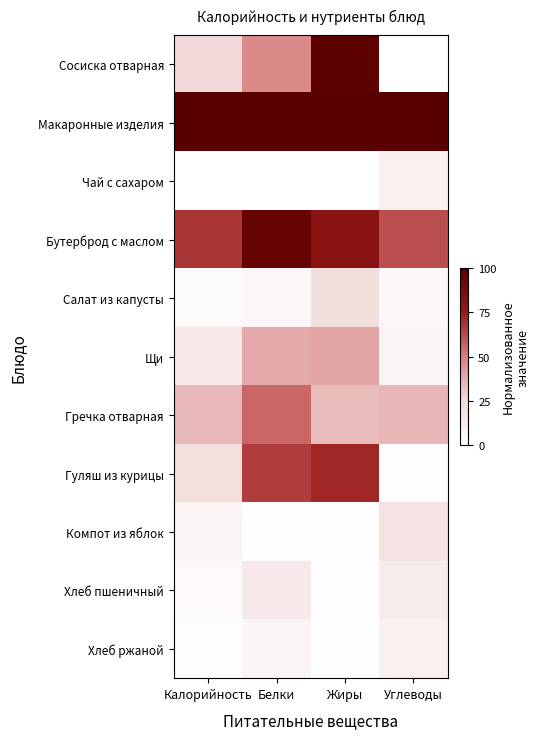

At how many categories does at least one series exceed 7?

4